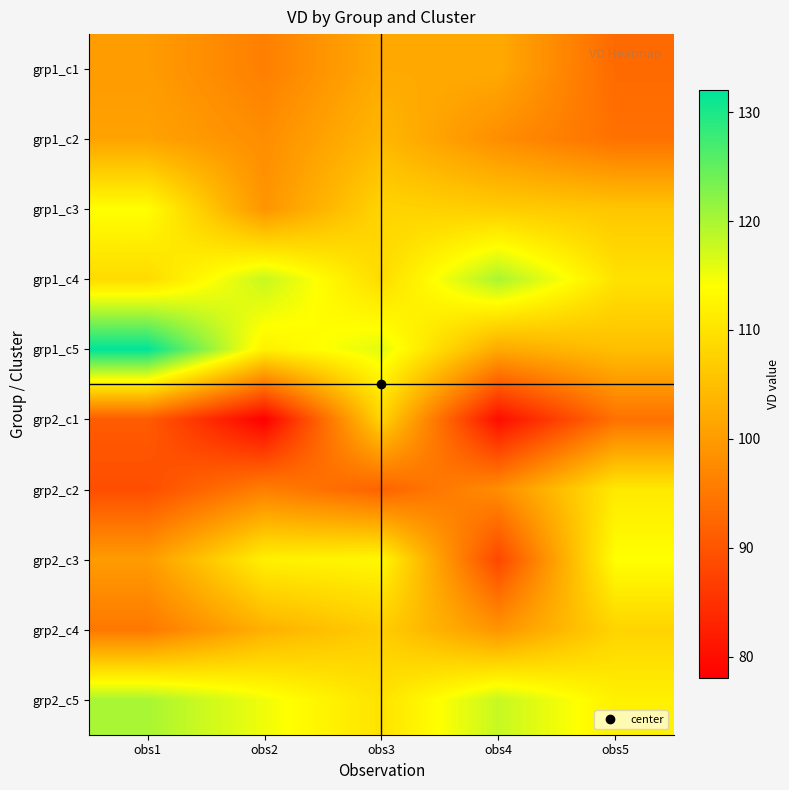

What is the total value across all series at obs2?

1027